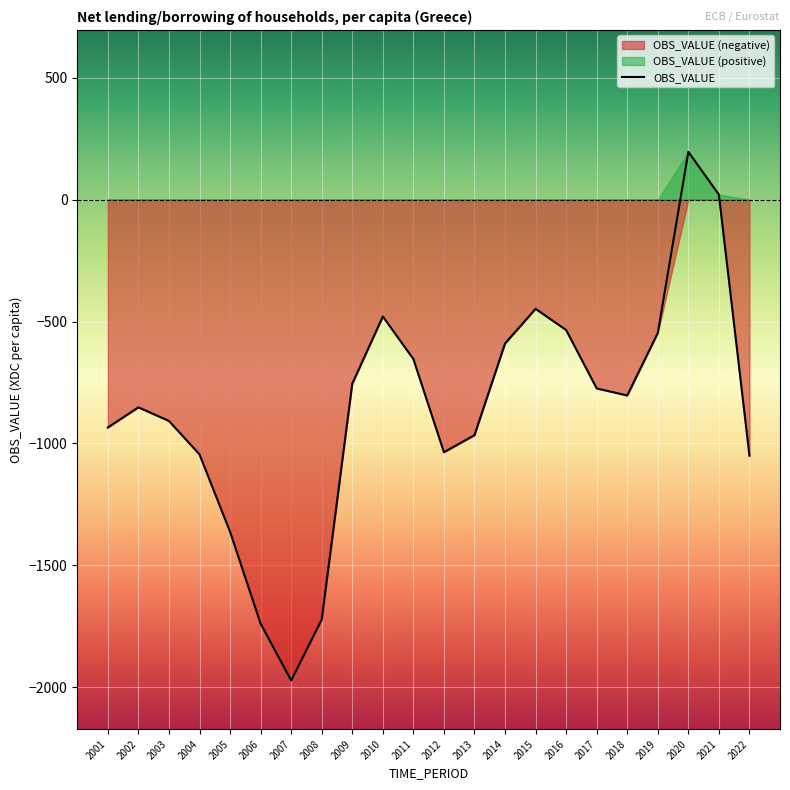

What is the approximate value at 2010?

-479.4